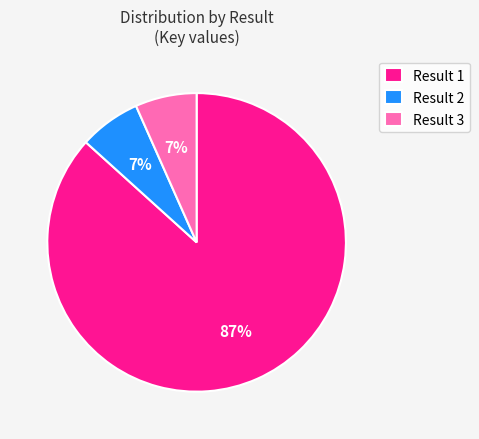

Does Result 2 represent more than half of the total?

No